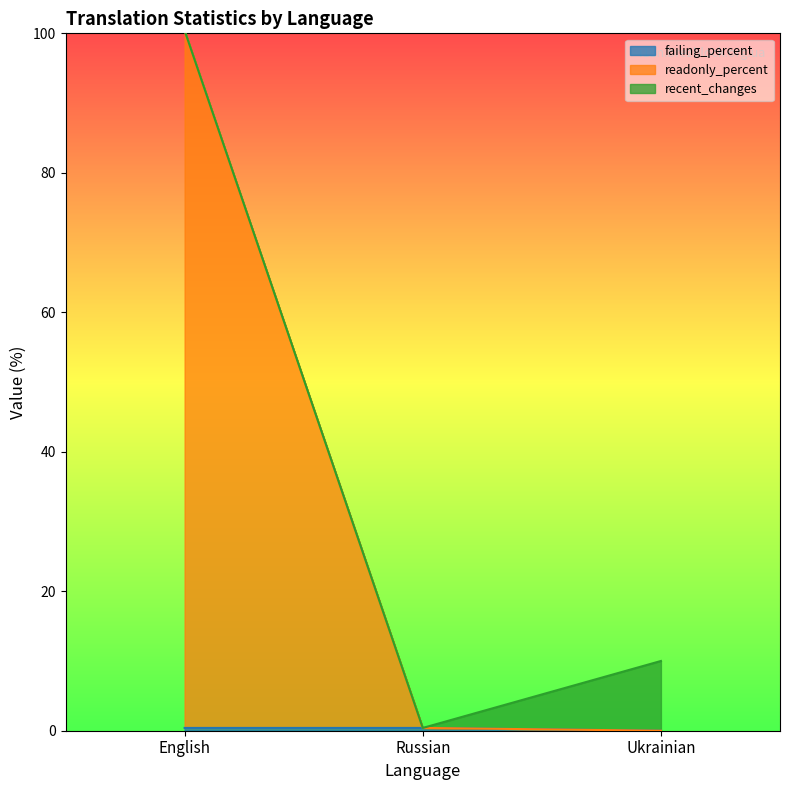

At which category is the sum across all series the highest?

English